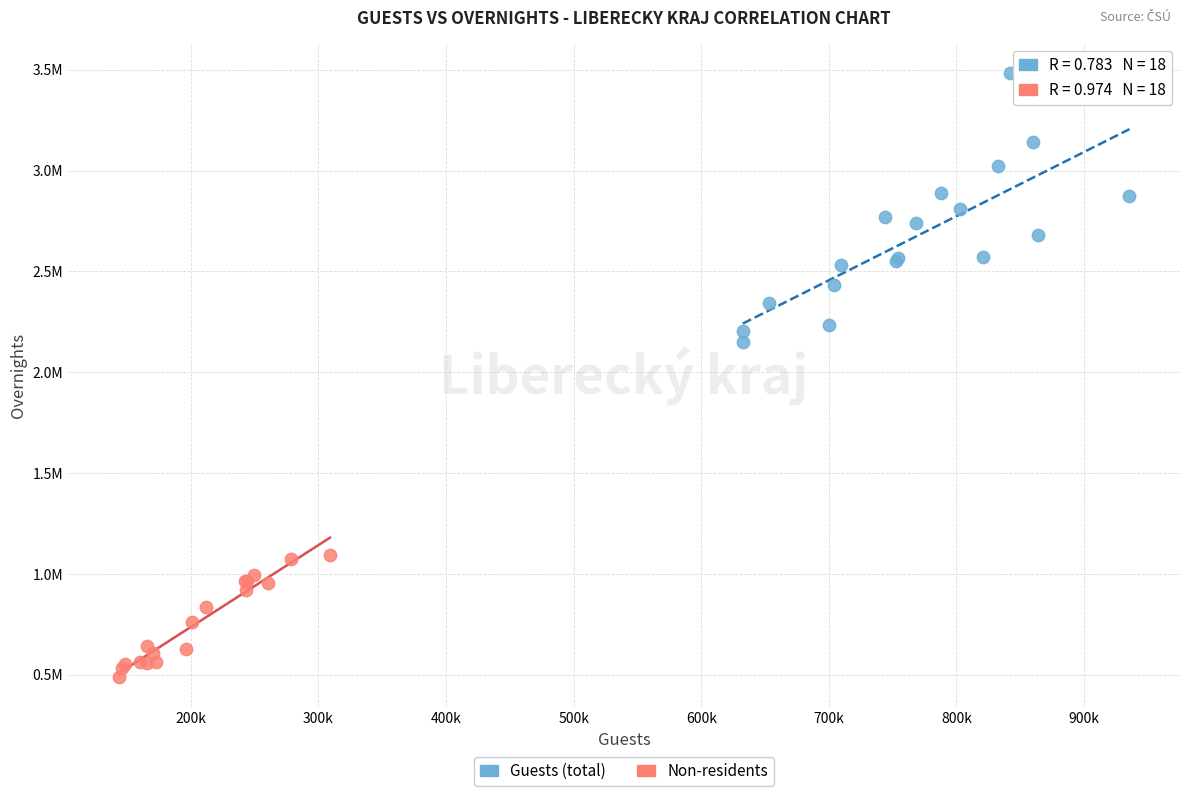

Which series reaches the minimum Y coordinate?

Non-residents